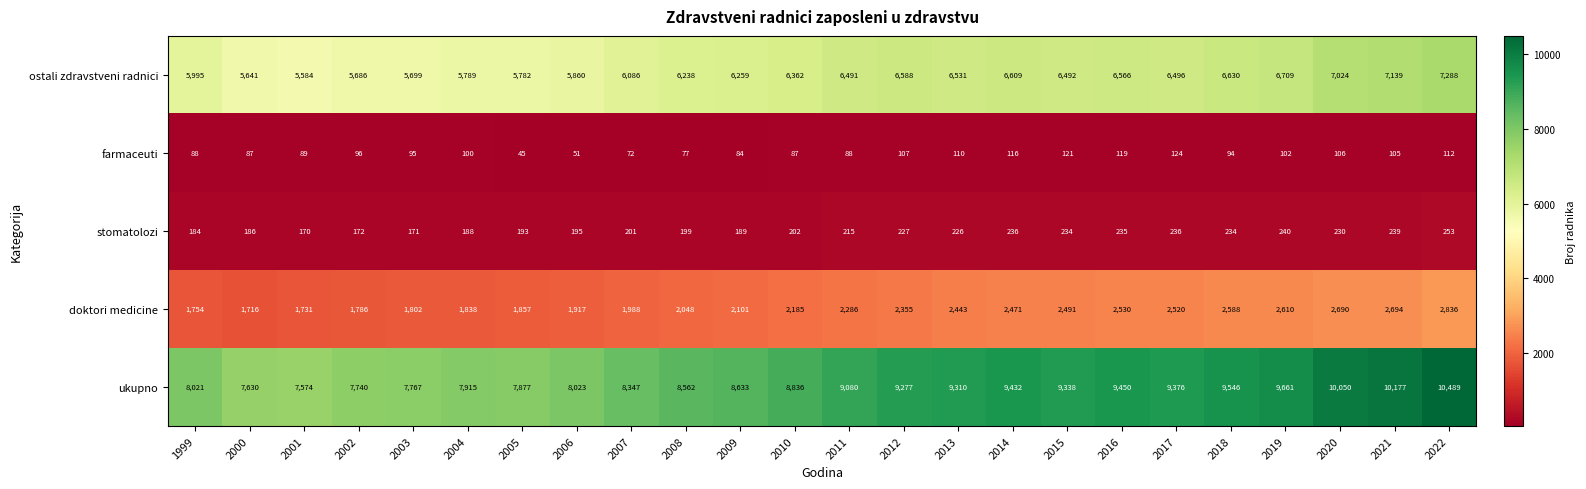

Rank the series at 2021 from lowest to highest value.

farmaceuti, stomatolozi, doktori medicine, ostali zdravstveni radnici, ukupno